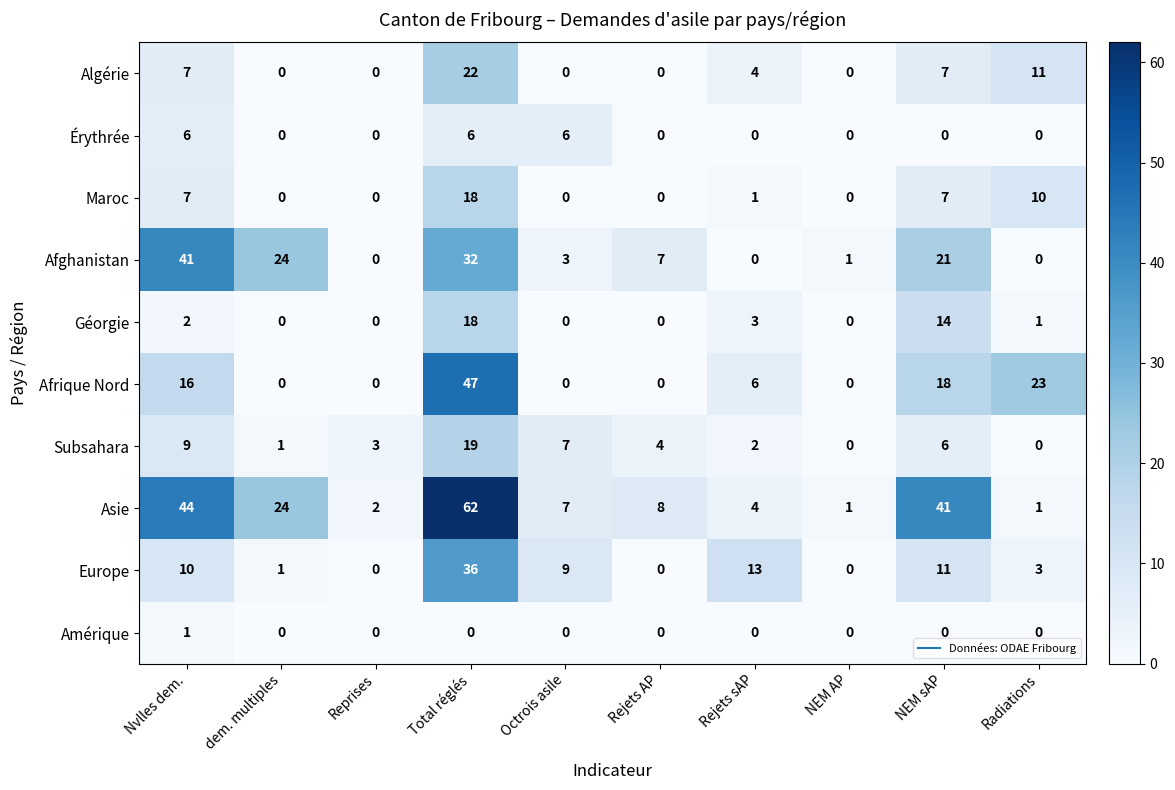

What is the sum of all Afrique Nord values?

110